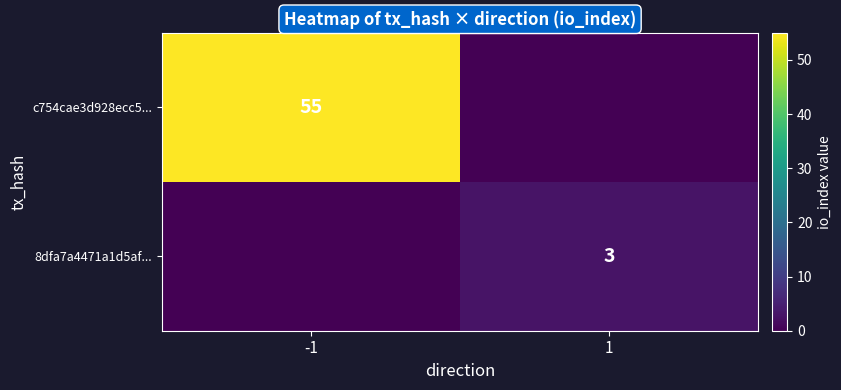

Which category has the highest value across all series?

-1